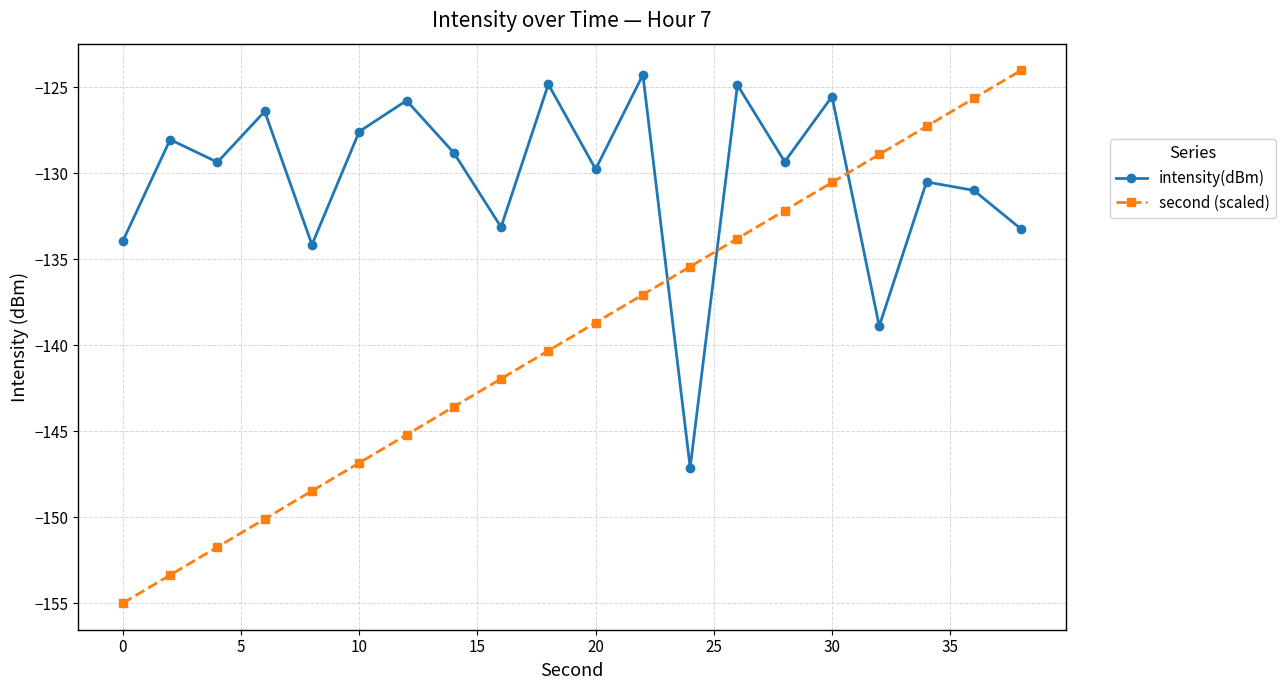

How many values in the intensity(dBm) series exceed -129?

9